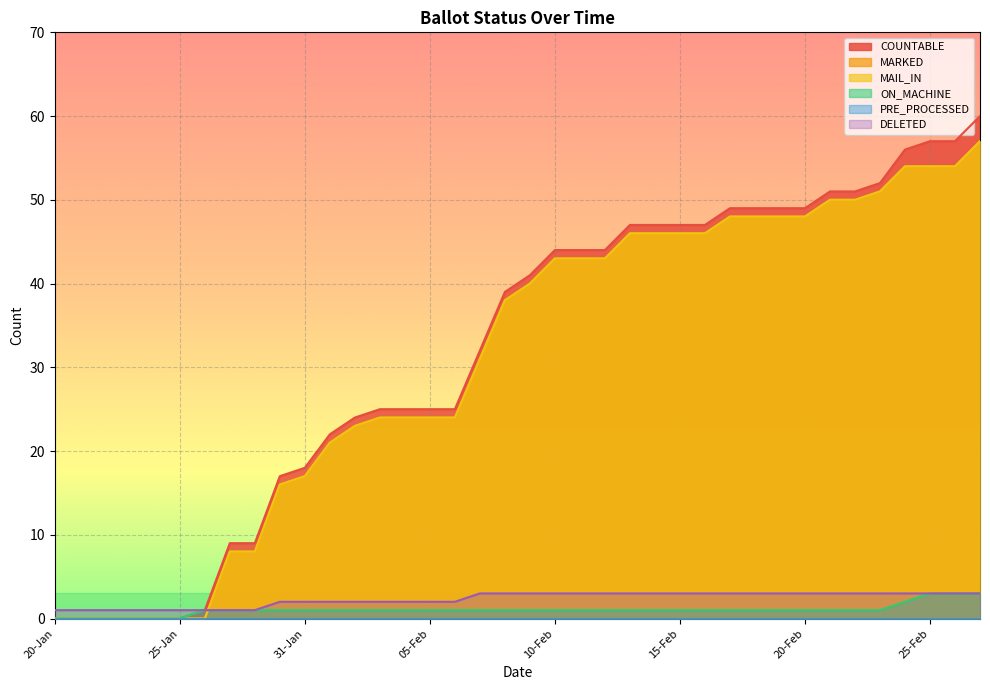

The MARKED series shows 35 at 23-Feb. True or false?

False